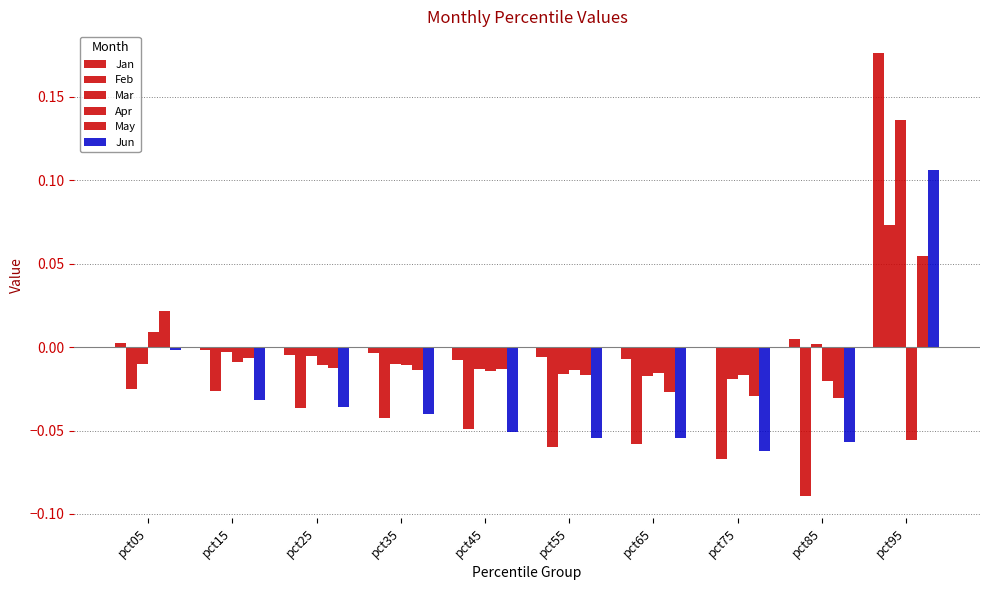

Does the chart contain stacked bars?

No